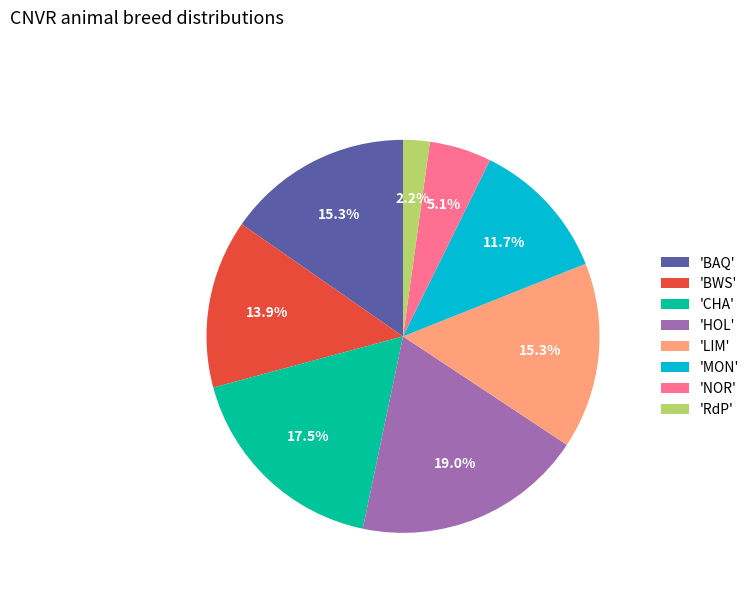

What percentage do 'CHA' and 'RdP' together represent?

19.7%